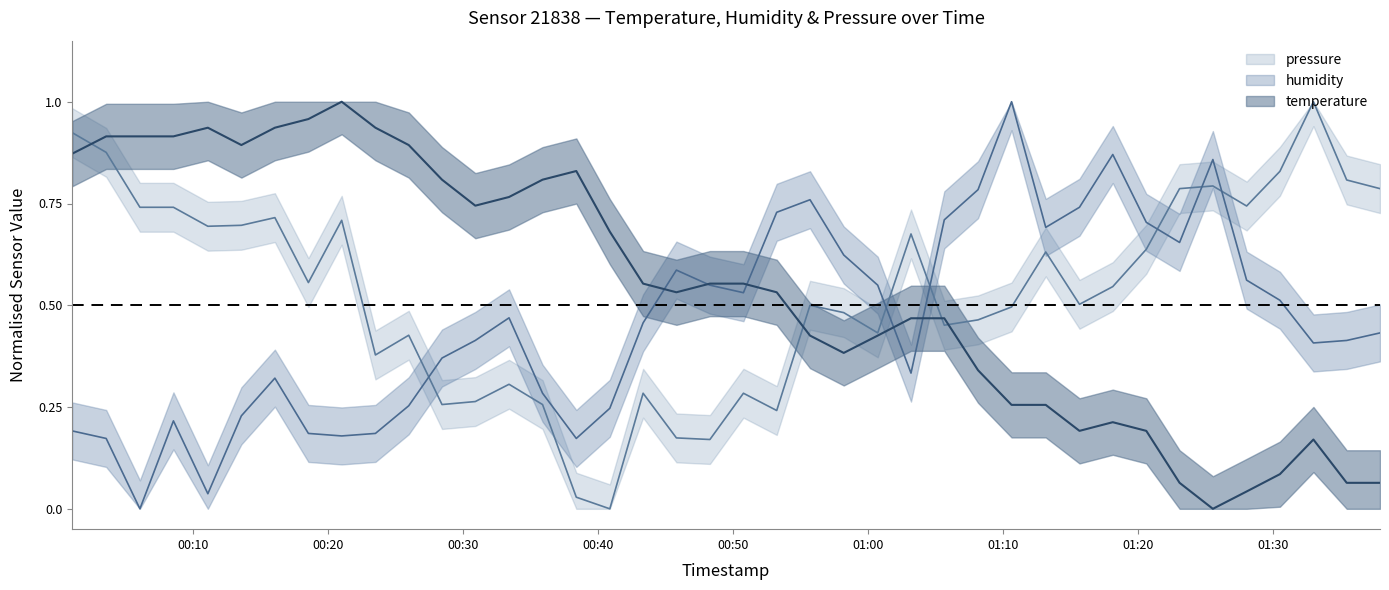

True or false: pressure has more than 1 points higher than both neighbors.

True